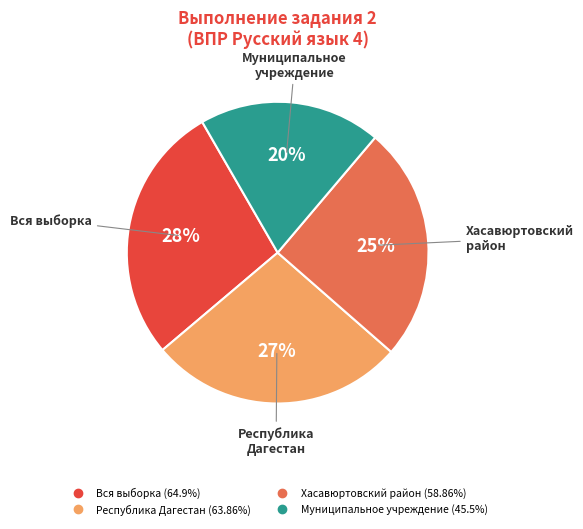

To the nearest percent, what is the average slice percentage?

25%